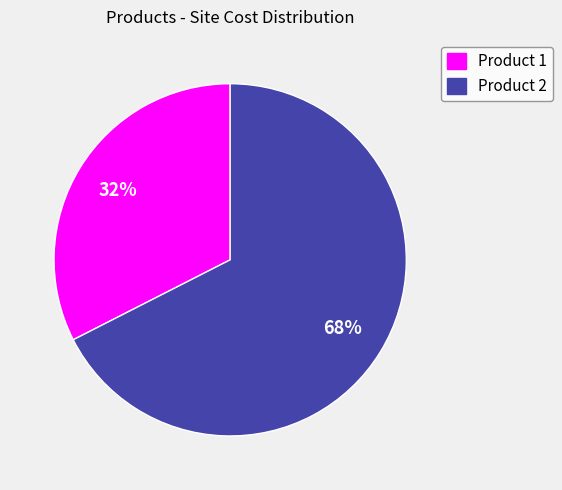

Between Product 2 and Product 1, which is larger?

Product 2